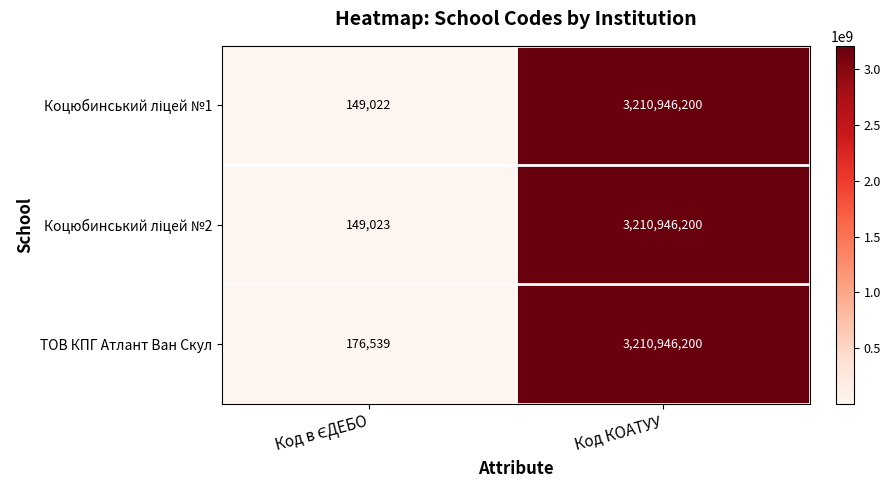

At how many categories does at least one series exceed 1111769647?

1